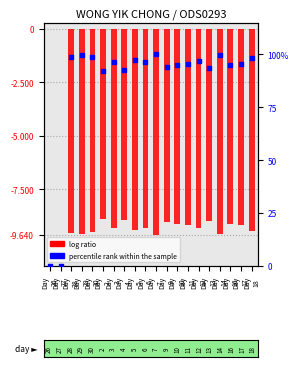

At how many categories does at least one series exceed 61?

18